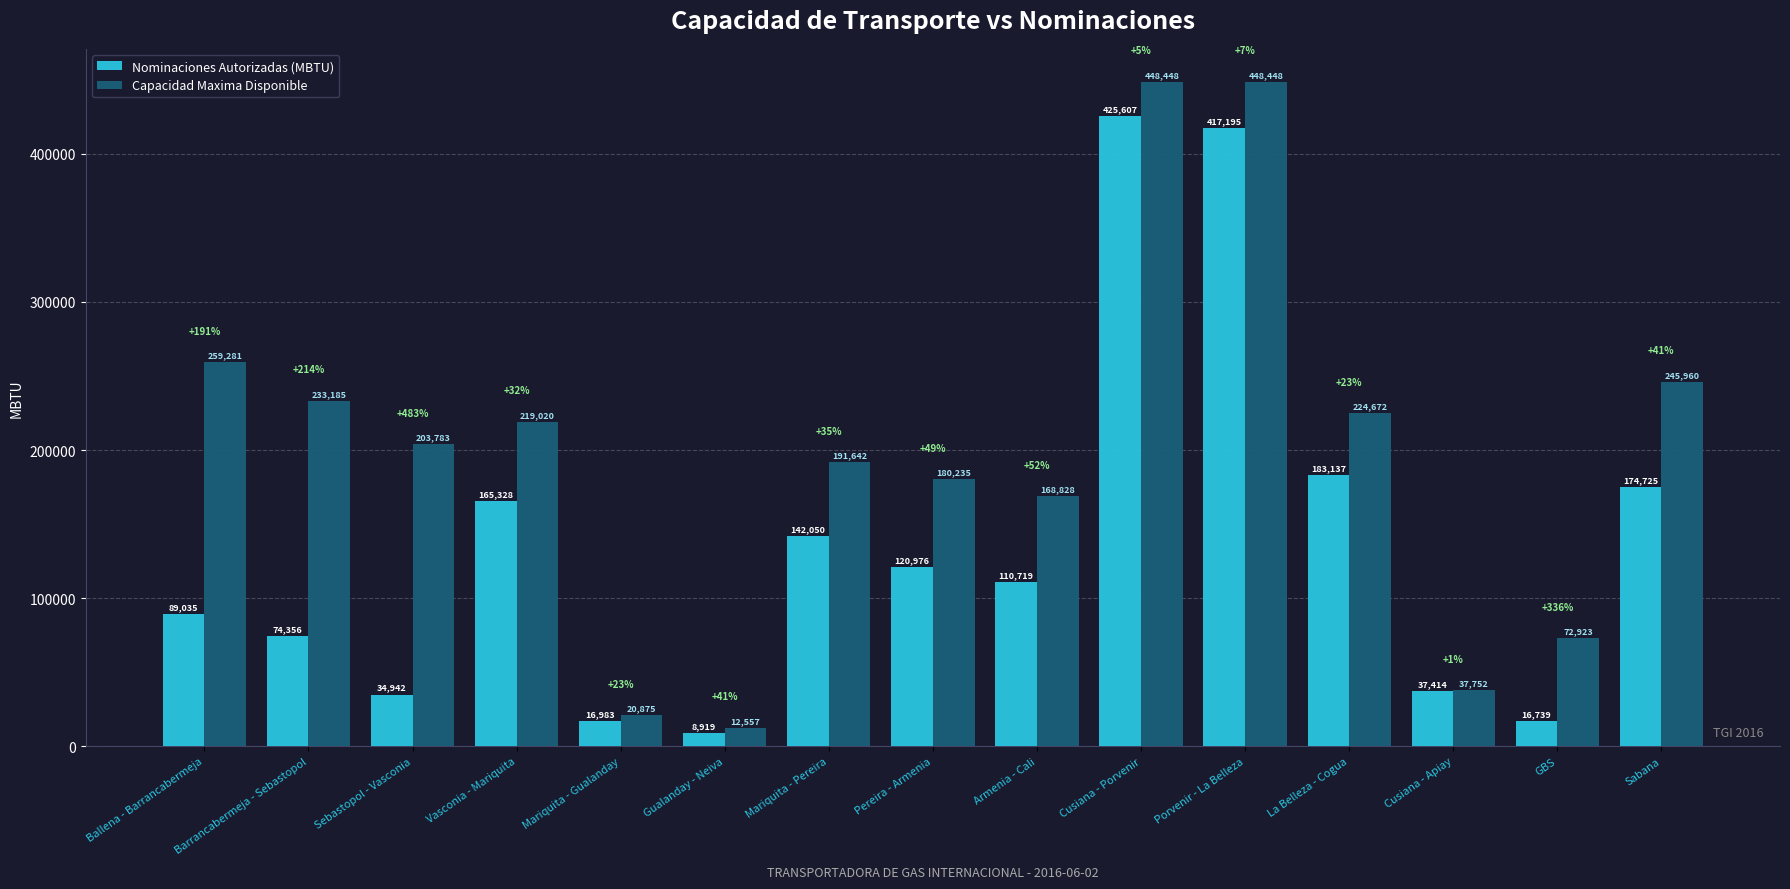

Count the number of categories in the chart.

15